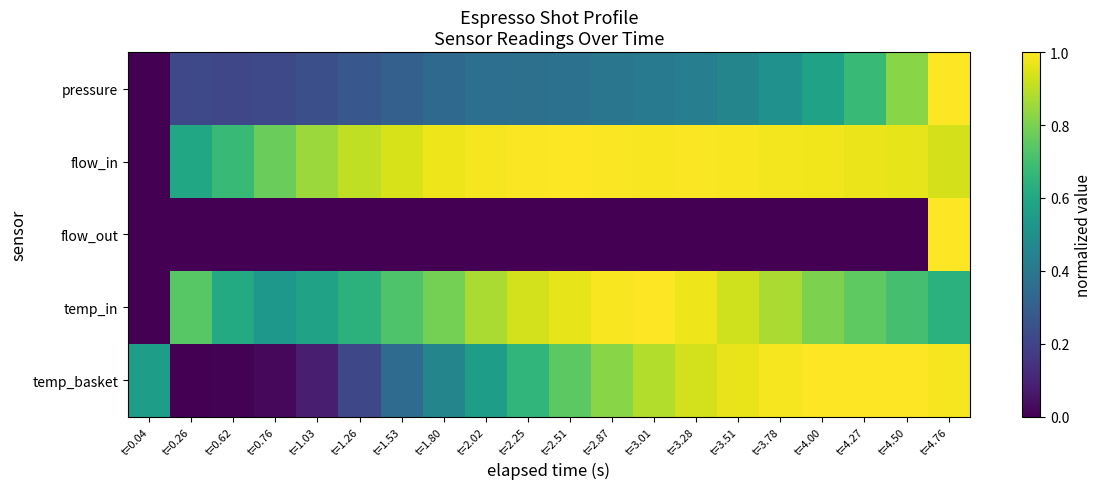

How many data points does each series have?

20